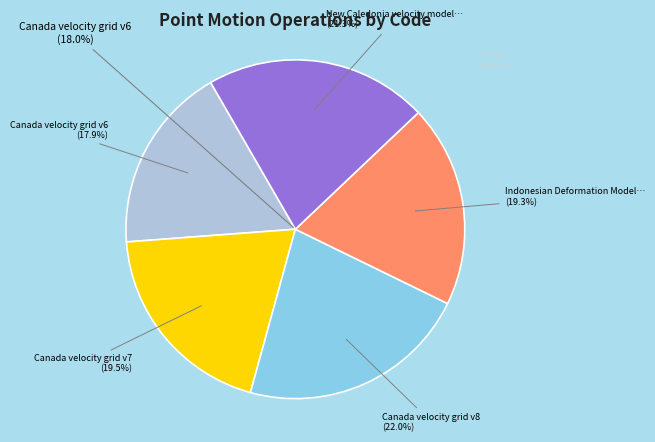

What is the ratio of the value at Canada velocity grid v8 to the value at Canada velocity grid v7?

1.1